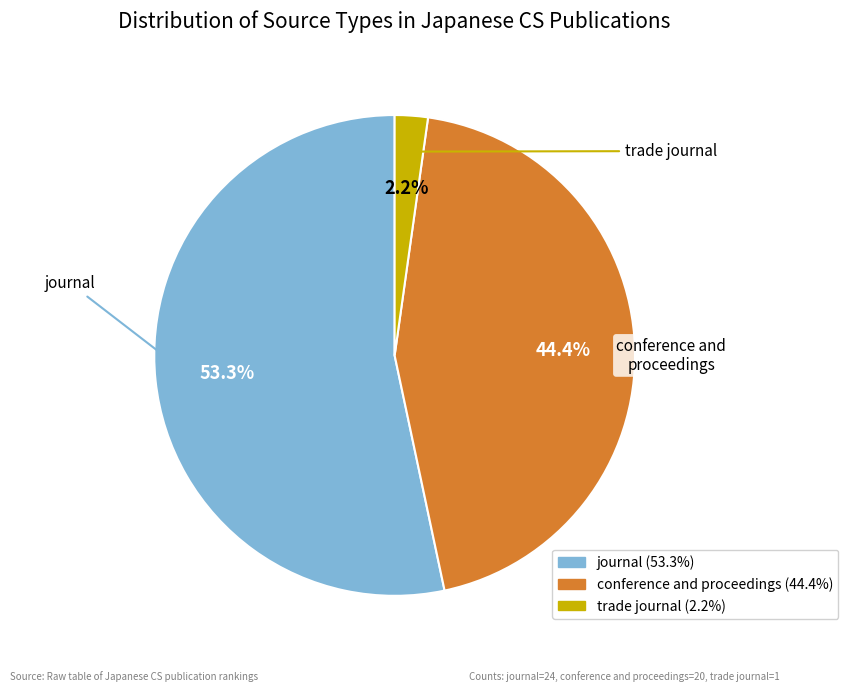

To the nearest percent, what percentage of the pie is trade journal?

2%